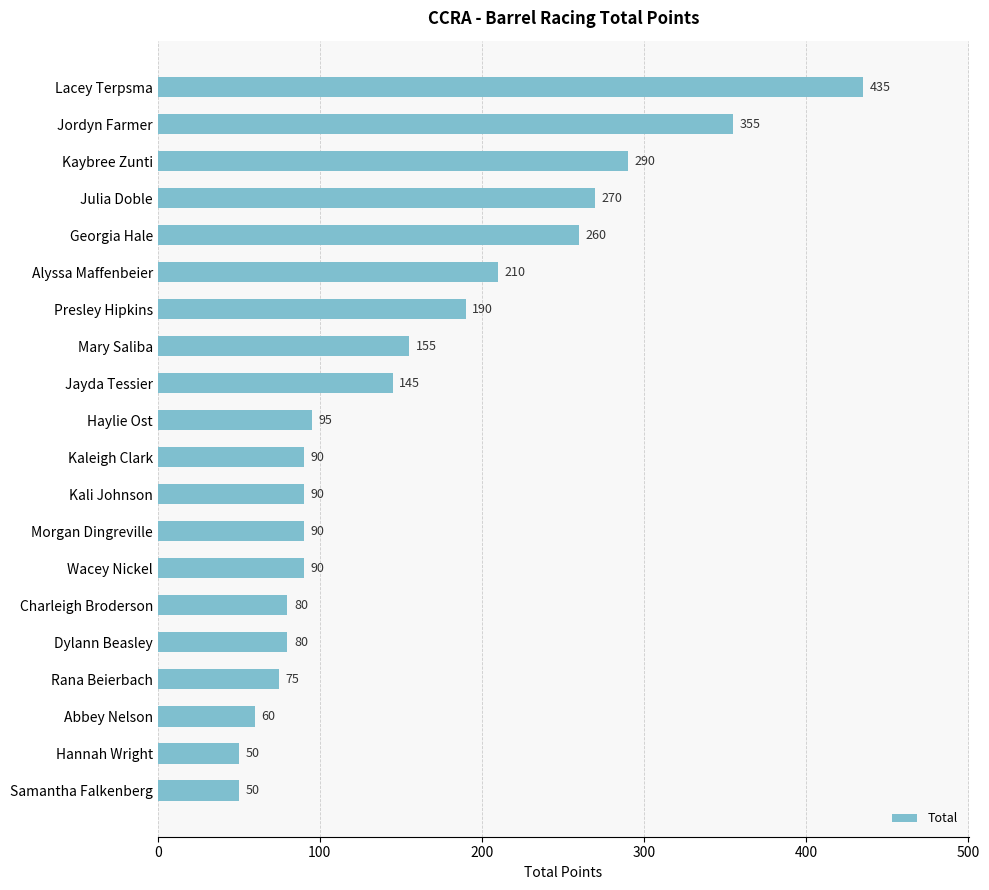

Read the value at Kaybree Zunti, to the nearest 50.

300